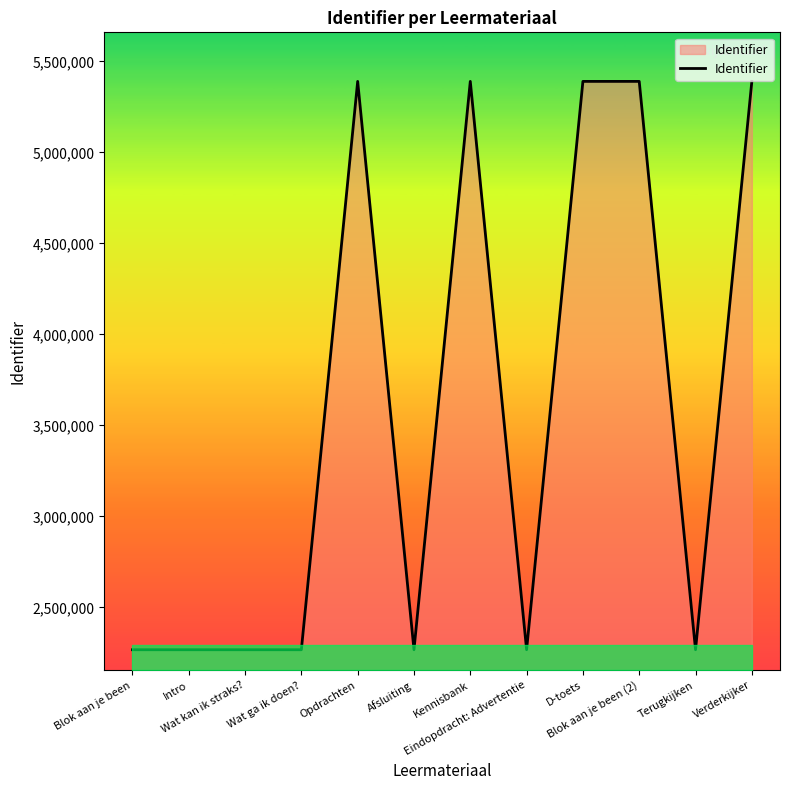

What is the change in value from Wat ga ik doen? to Eindopdracht: Advertentie?

+106